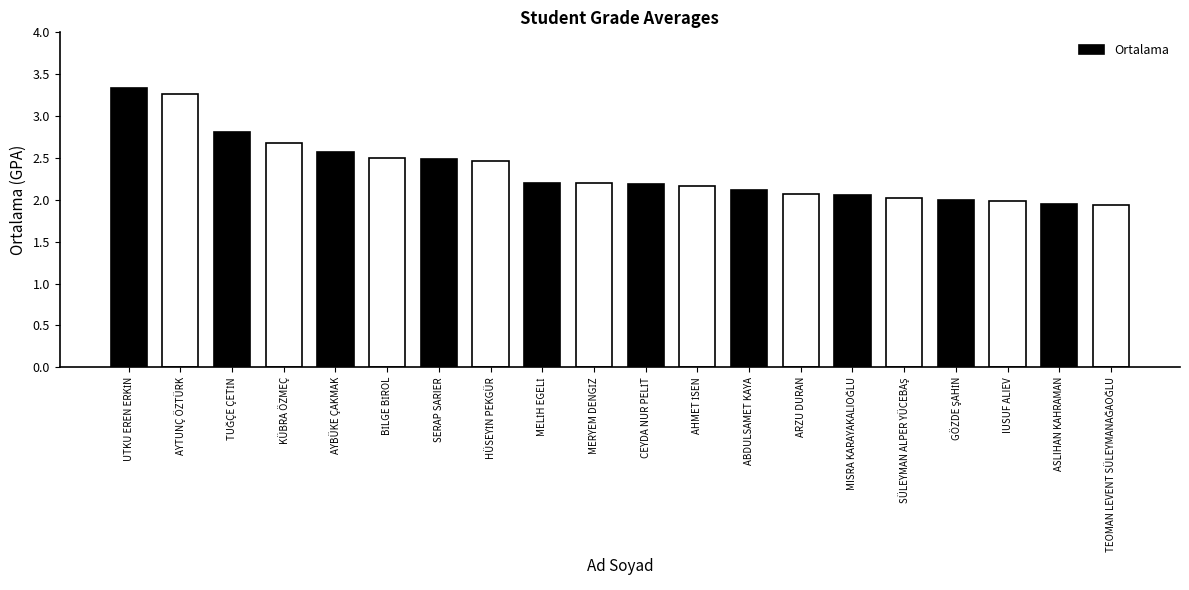

Is it true that the value at KÜBRA ÖZMEÇ is 0.6?

False